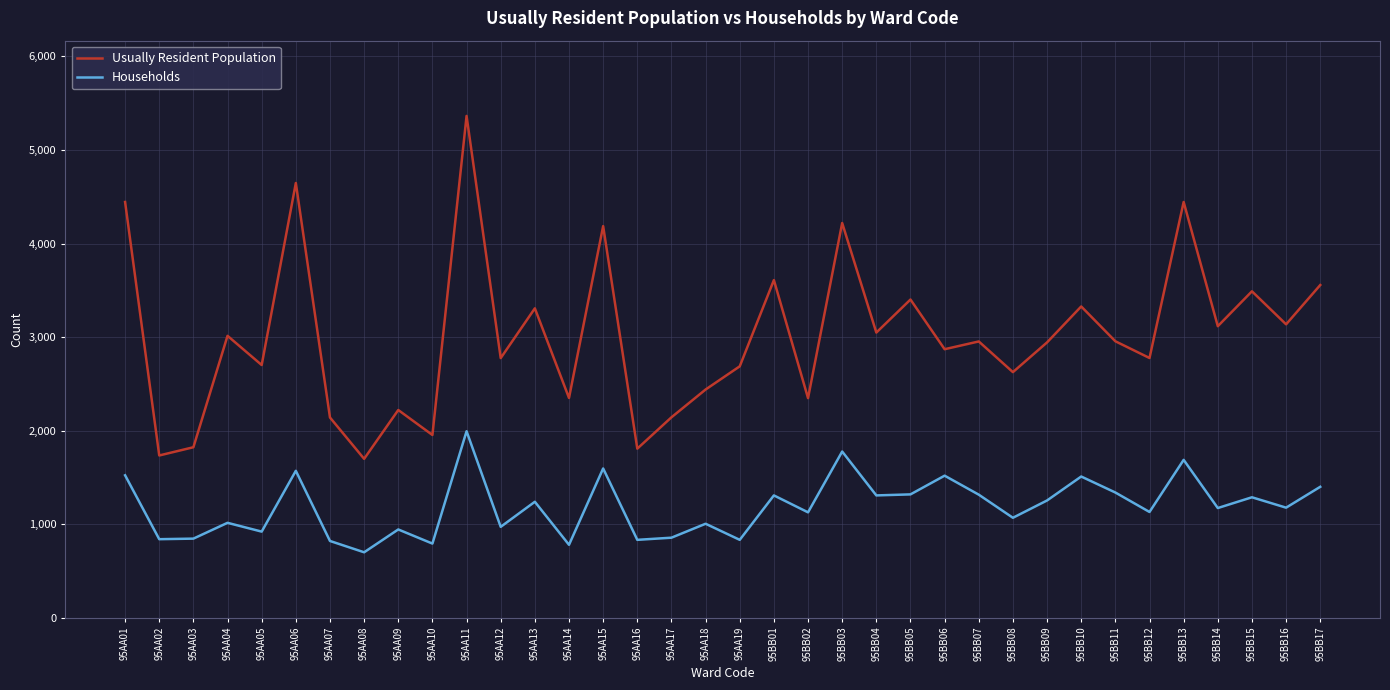

Which series has the largest total across all categories?

Usually Resident Population